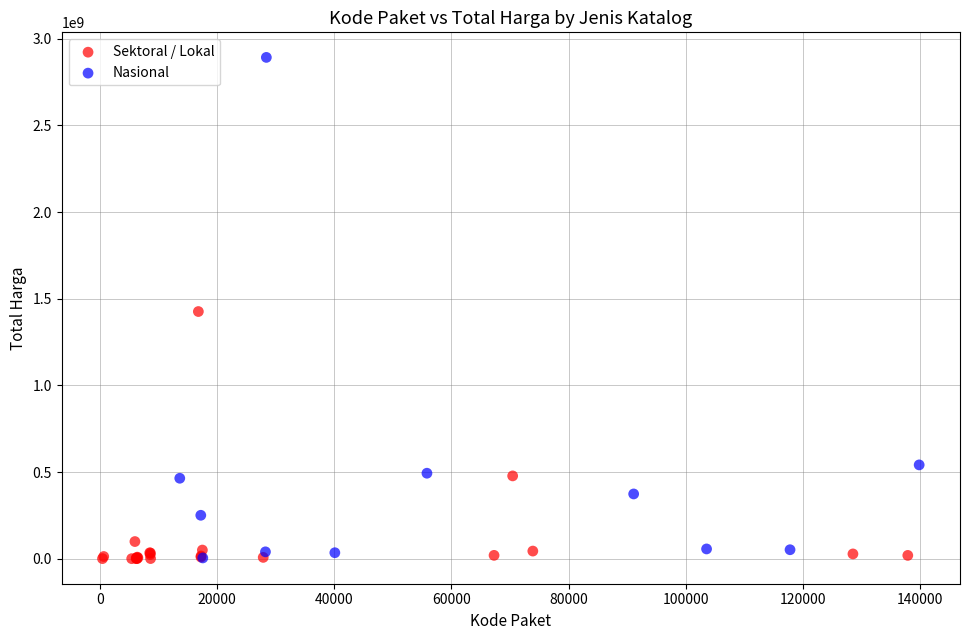

Which series has the largest Y range (max minus min)?

Nasional